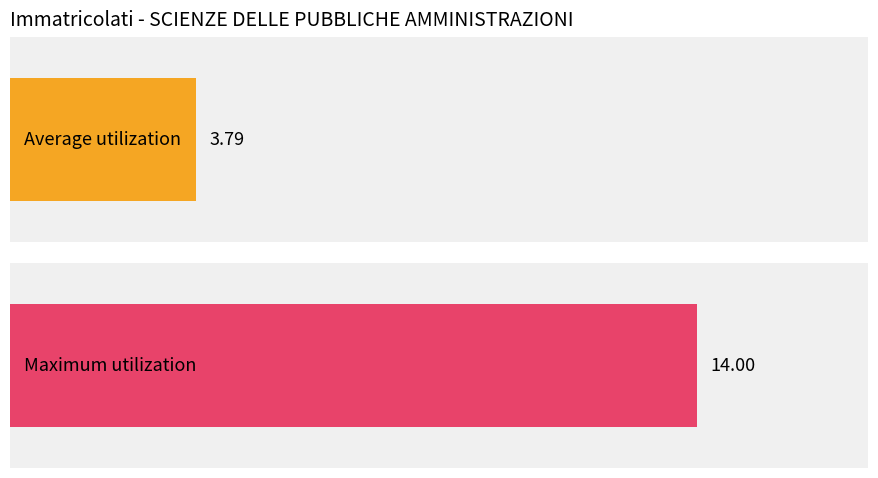

Is it true that the value at 108 is 2?

False